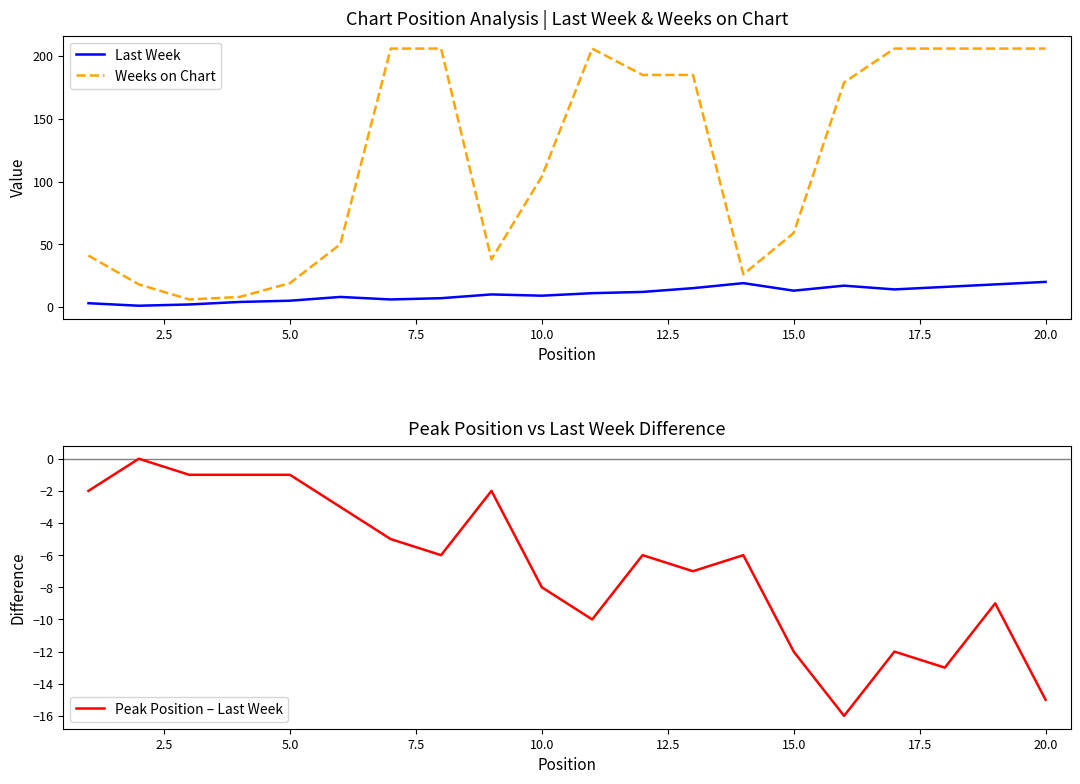

Reading left to right, transcribe all the data shown in this chart.

Last Week: 3	1	2	4	5	8	6	7	10	9	11	12	15	19	13	17	14	16	18	20
Weeks on Chart: 41	18	6	8	19	50	206	206	38	104	206	185	185	26	59	179	206	206	206	206
Peak Position – Last Week: -2	0	-1	-1	-1	-3	-5	-6	-2	-8	-10	-6	-7	-6	-12	-16	-12	-13	-9	-15